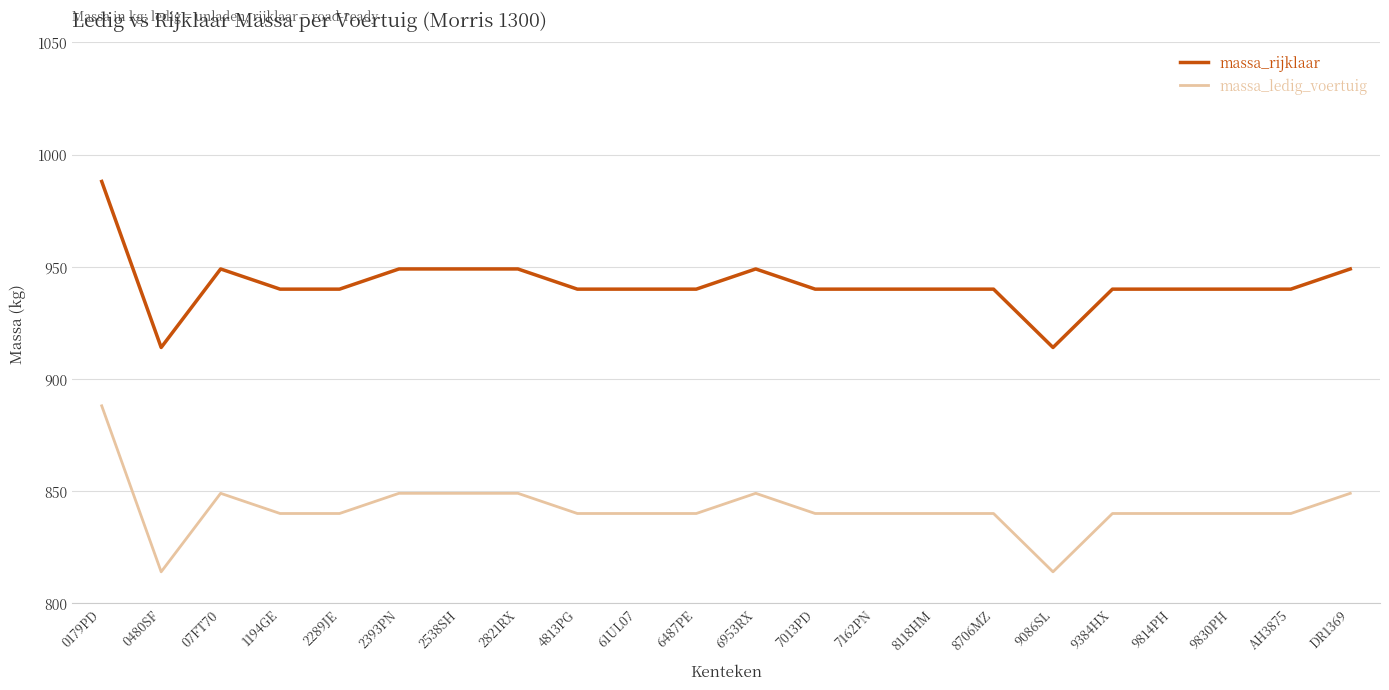

How many massa_ledig_voertuig values are between 840 and 849?

19